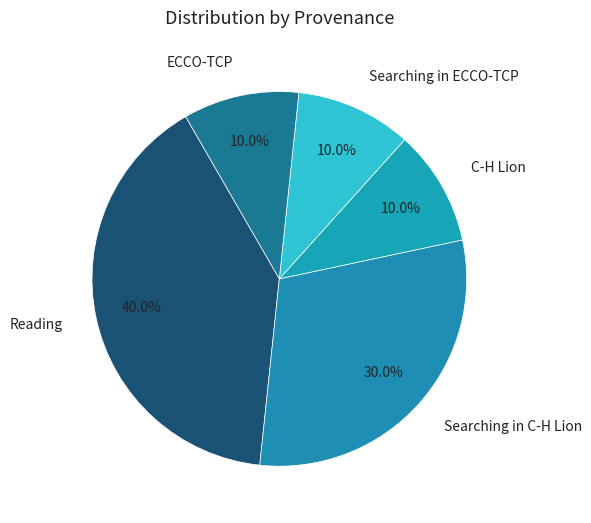

Which category has the biggest portion of the pie?

Reading